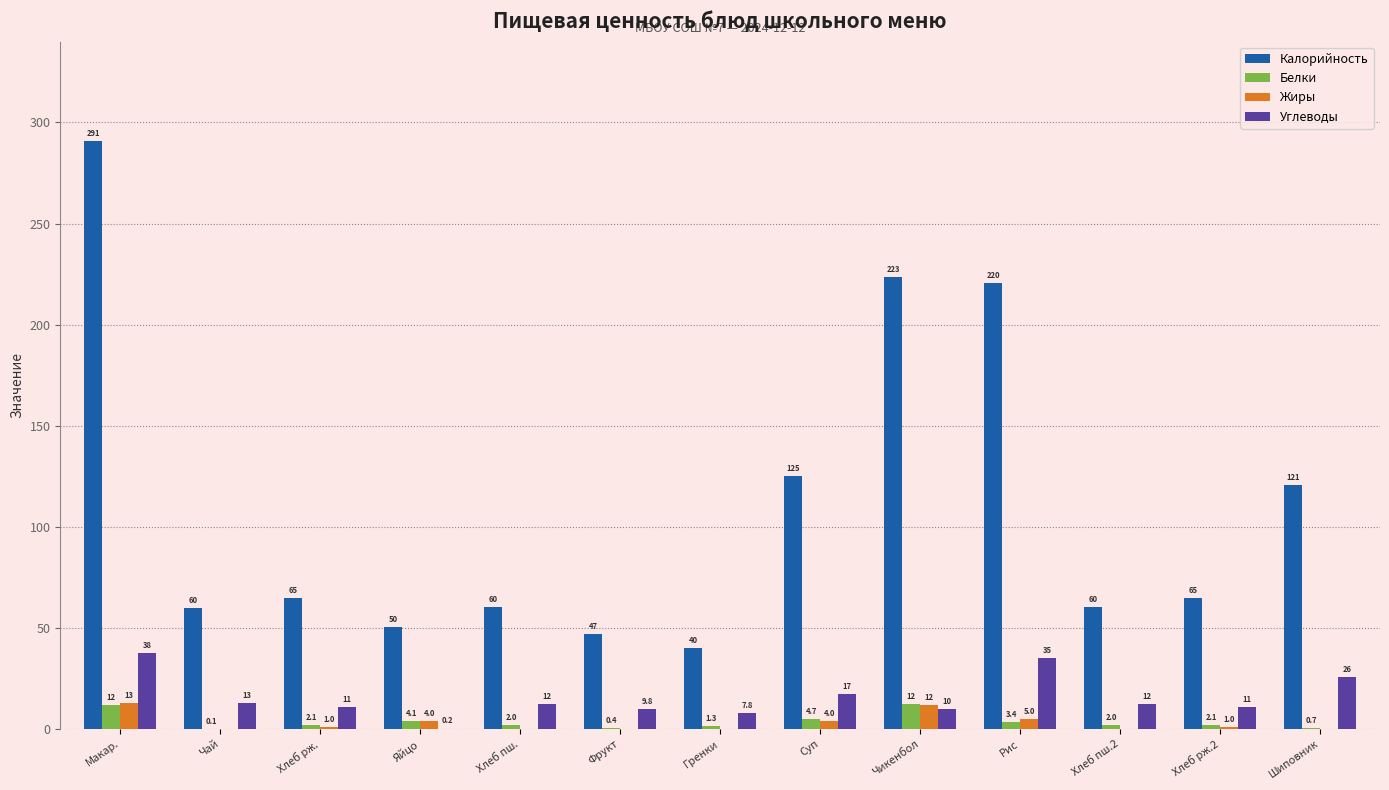

How many categories are shown in the chart?

13